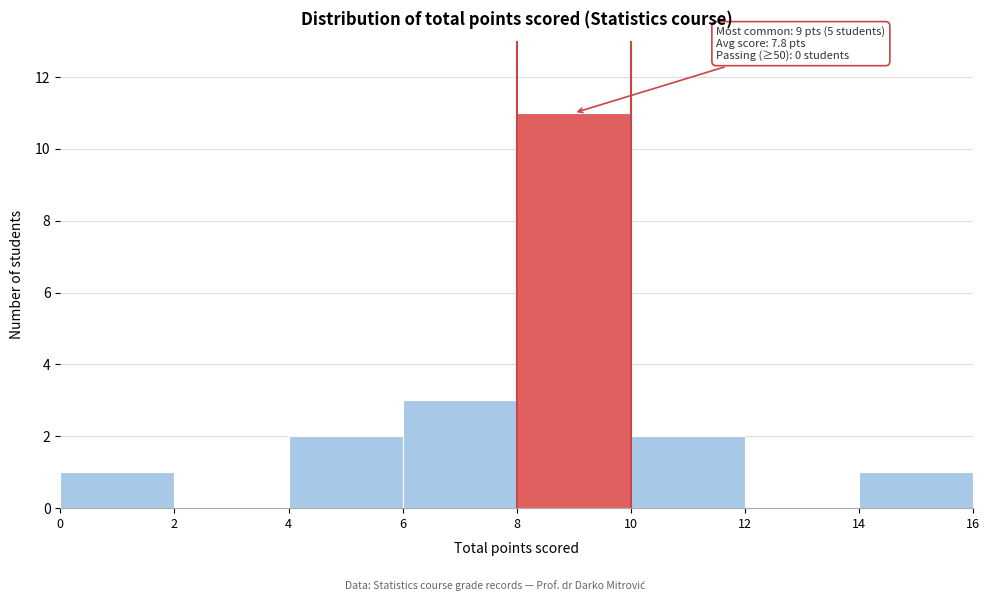

Which range on the x-axis has the tallest bar?

8 to 10